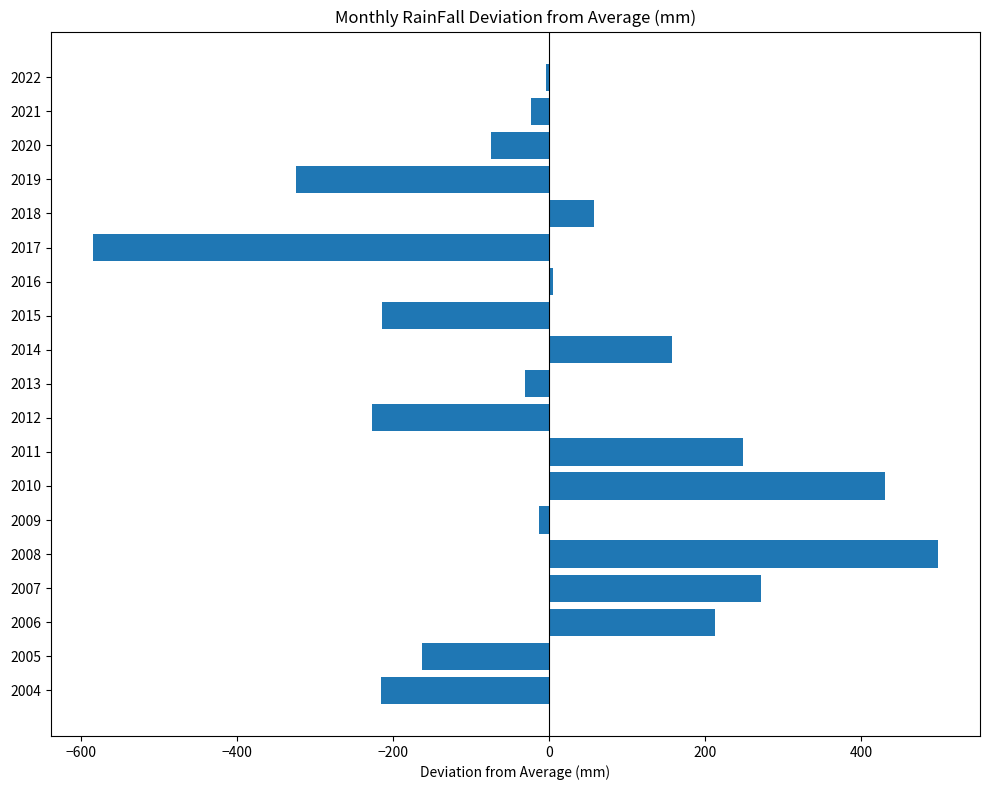

The chart shows a value of -481.1 at 2019. True or false?

False